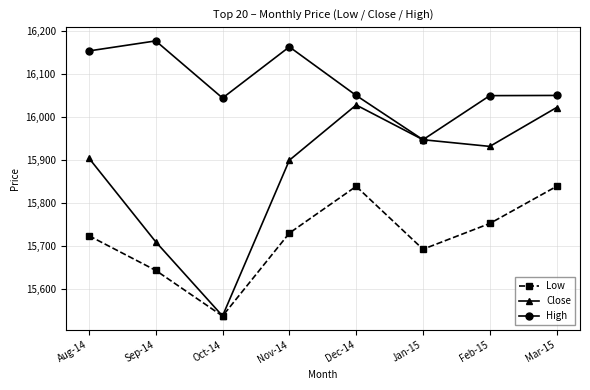

In Close, how many points are higher than both neighbors (excluding endpoints)?

1